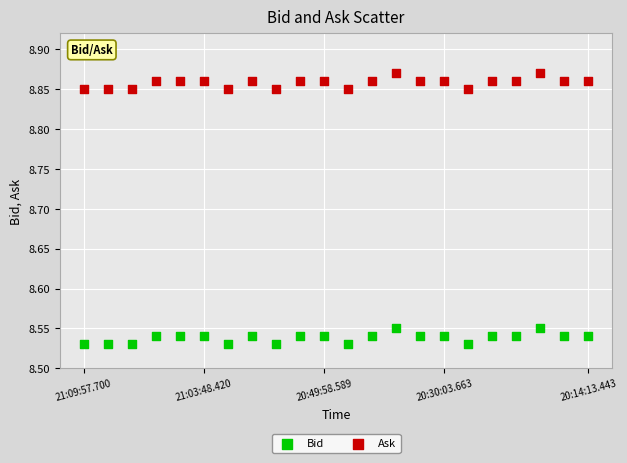

Which series reaches the minimum Y coordinate?

Bid